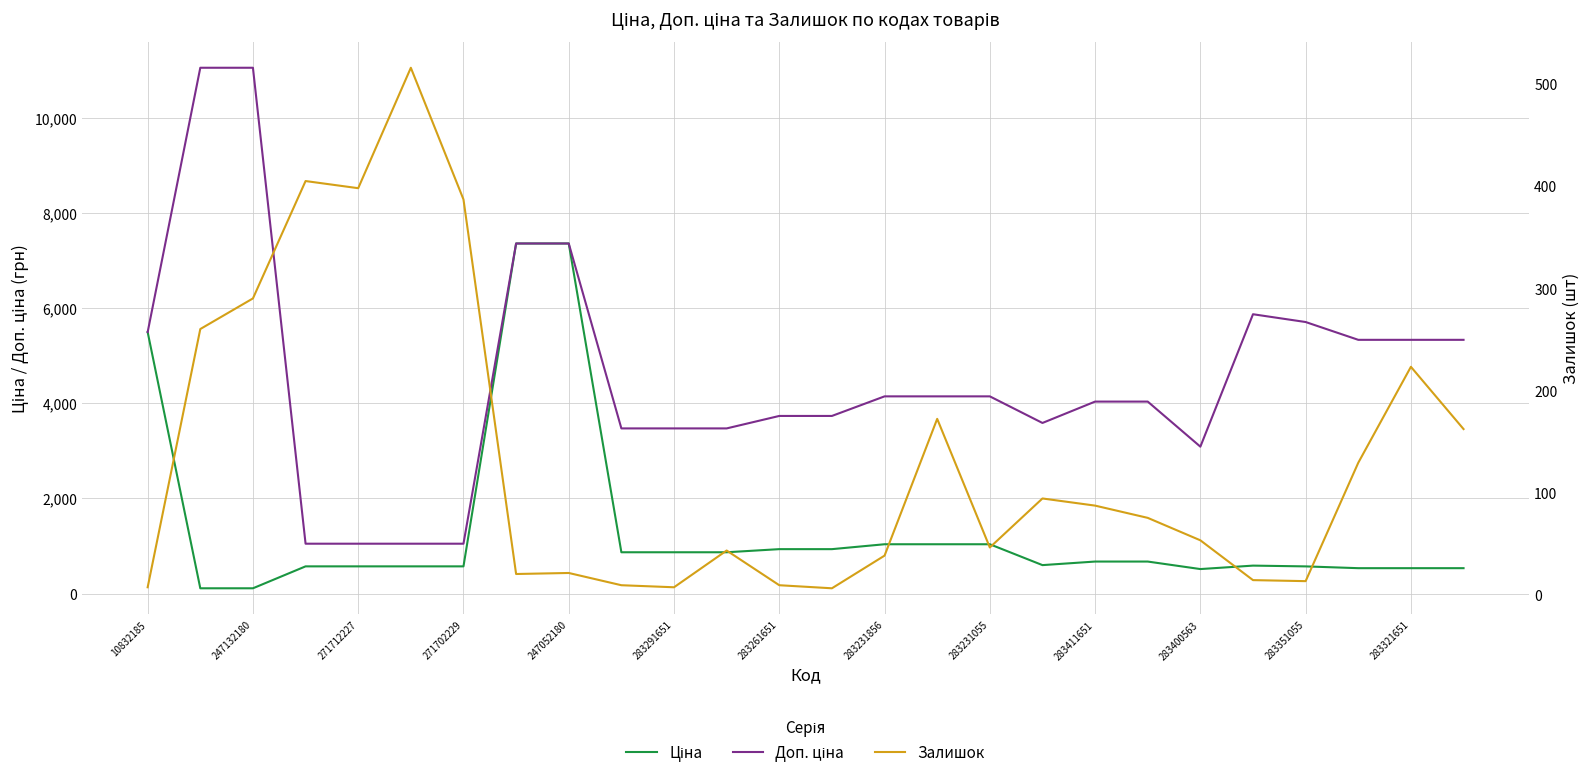

Reading right to left, what are all the values shown in this chart?

Ціна: 533.5	533.5	533.5	570.9	587.3	514.7	672.7	672.7	597.8	1036.5	1036.5	1036.5	933.5	933.5	868.0	868.0	868.0	7360.2	7360.2	571.6	571.6	571.6	571.6	110.5	110.5	5497.3
Доп. ціна: 5334.5	5334.5	5334.5	5708.9	5872.6	3088.4	4036.0	4036.0	3586.7	4145.9	4145.9	4145.9	3734.2	3734.2	3472.1	3472.1	3472.1	7360.2	7360.2	1048.0	1048.0	1048.0	1048.0	11055.0	11055.0	5497.3
Залишок: 162.0	223.0	129.0	13.0	14.0	53.0	75.0	87.0	94.0	46.0	172.0	38.0	6.0	9.0	43.0	7.0	9.0	21.0	20.0	387.0	516.0	398.0	405.0	290.0	260.0	7.0